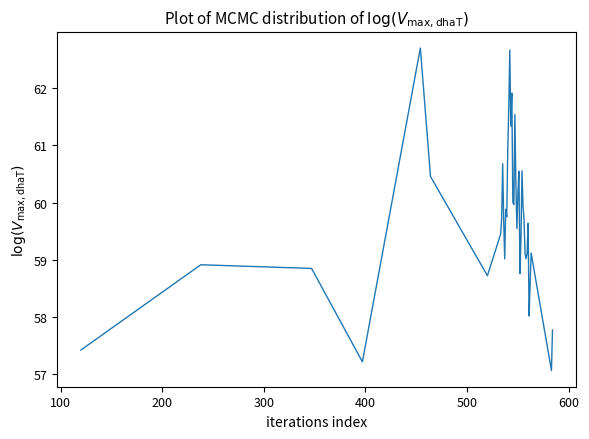

Is this an area chart (filled region under the line)?

No